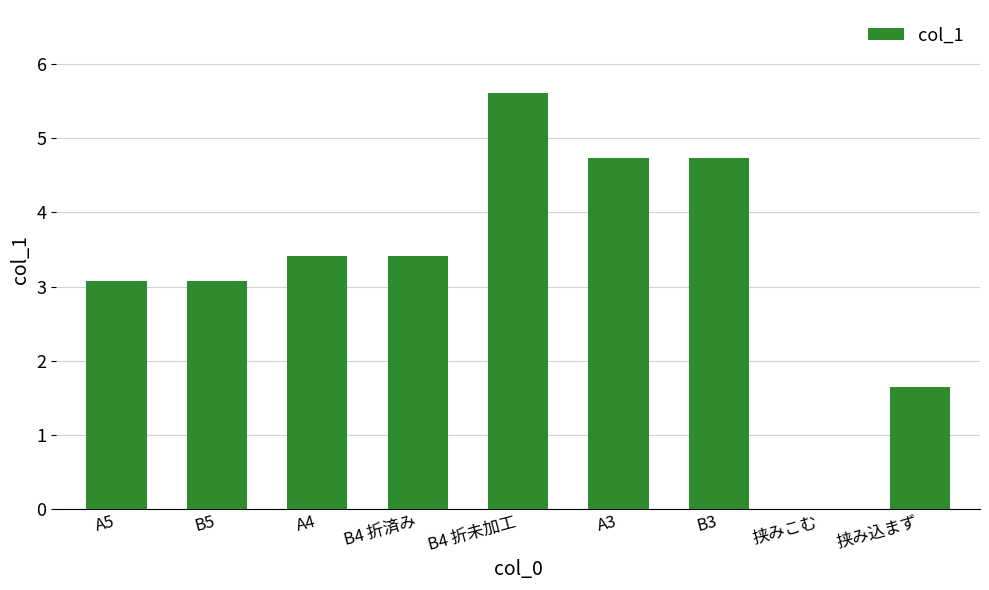

Count the number of categories in the chart.

9